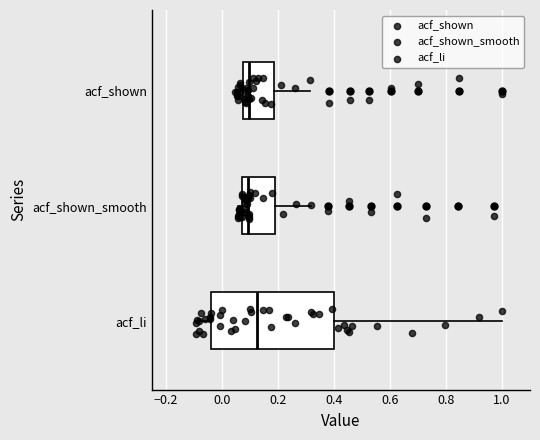

Reading bottom to top, read every box against the x-axis: the position of its median line, the range the box covers, and the ends of its whiskers. The values are not printed on the chart, so give them approximately, as read against the axis.

acf_li: median 0.12, box -0.04 to 0.40, whiskers -0.10 to 1.00
acf_shown_smooth: median 0.10, box 0.08 to 0.18, whiskers 0.06 to 0.32
acf_shown: median 0.10, box 0.08 to 0.18, whiskers 0.04 to 0.32